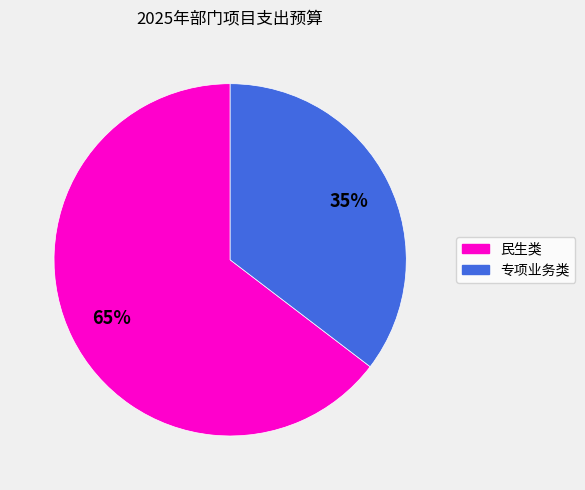

True or false: 专项业务类 accounts for 47% of the total.

False